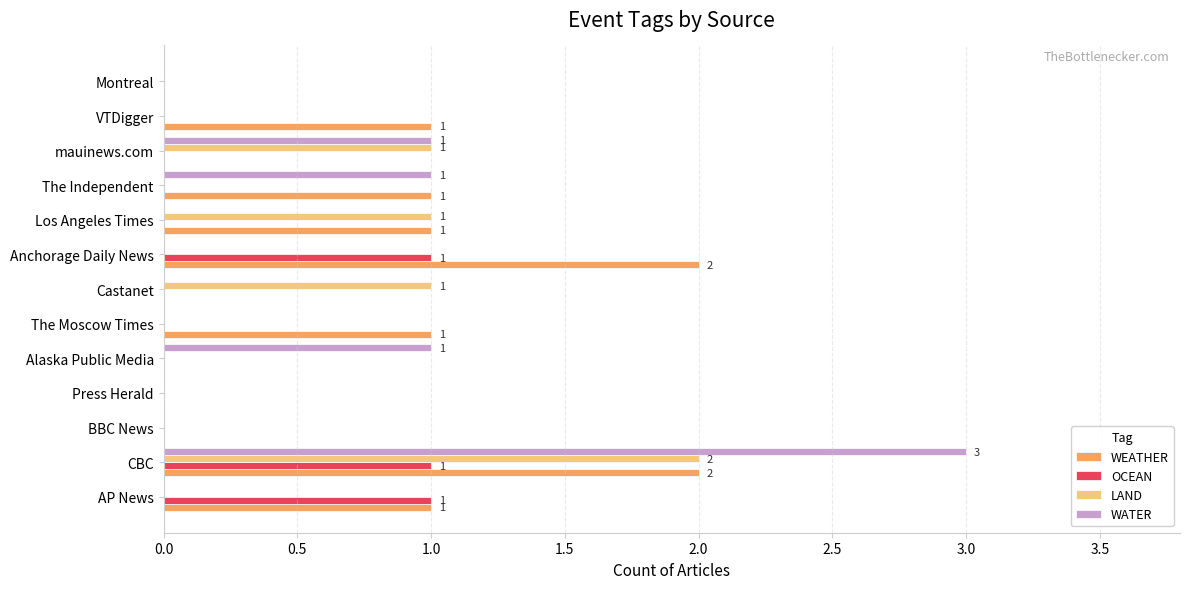

At which category does the chart reach its peak across all series?

CBC